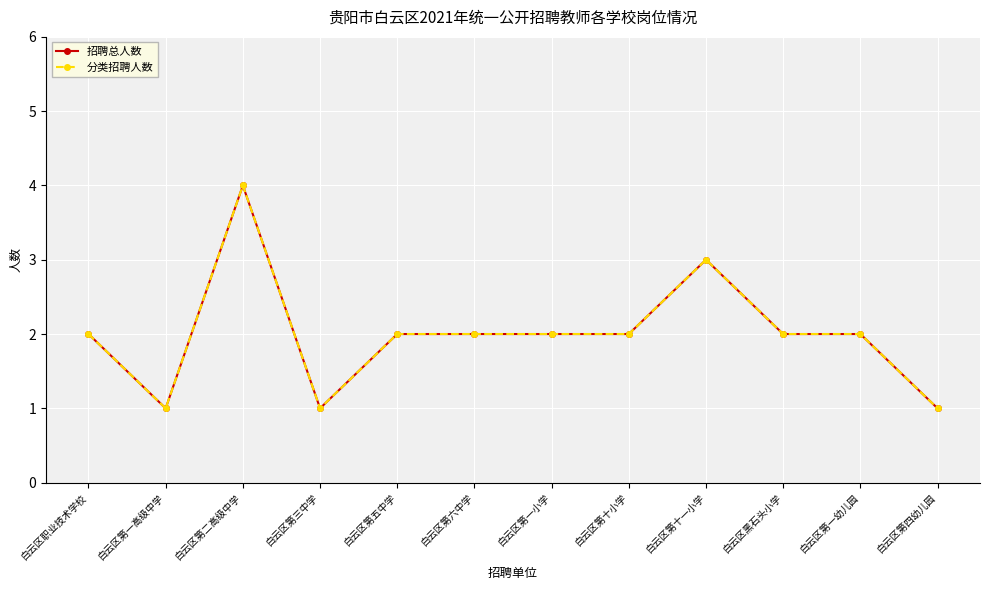

Is this an area chart (filled region under the line)?

No